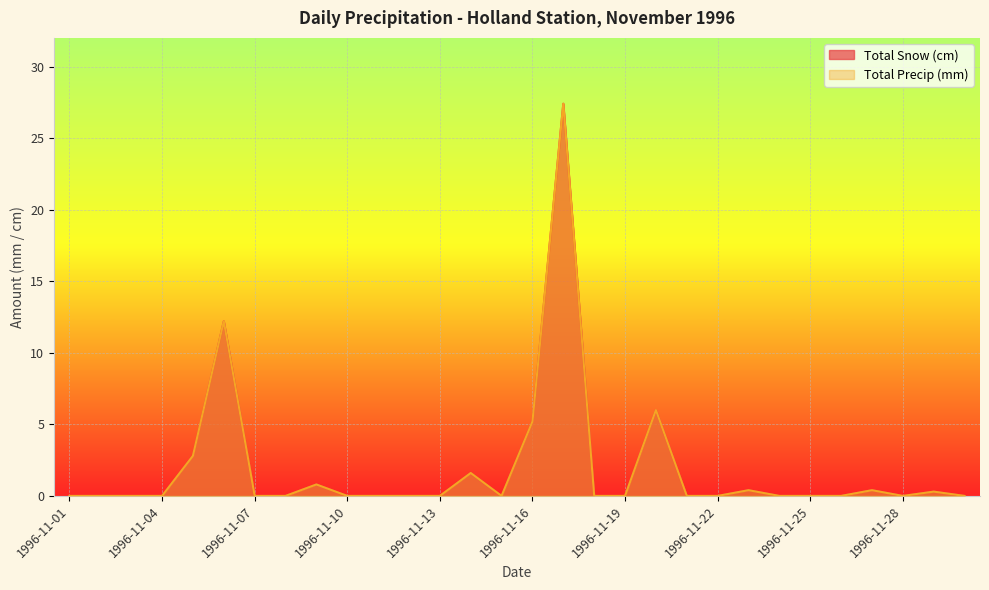

How many categories are shown in the chart?

30